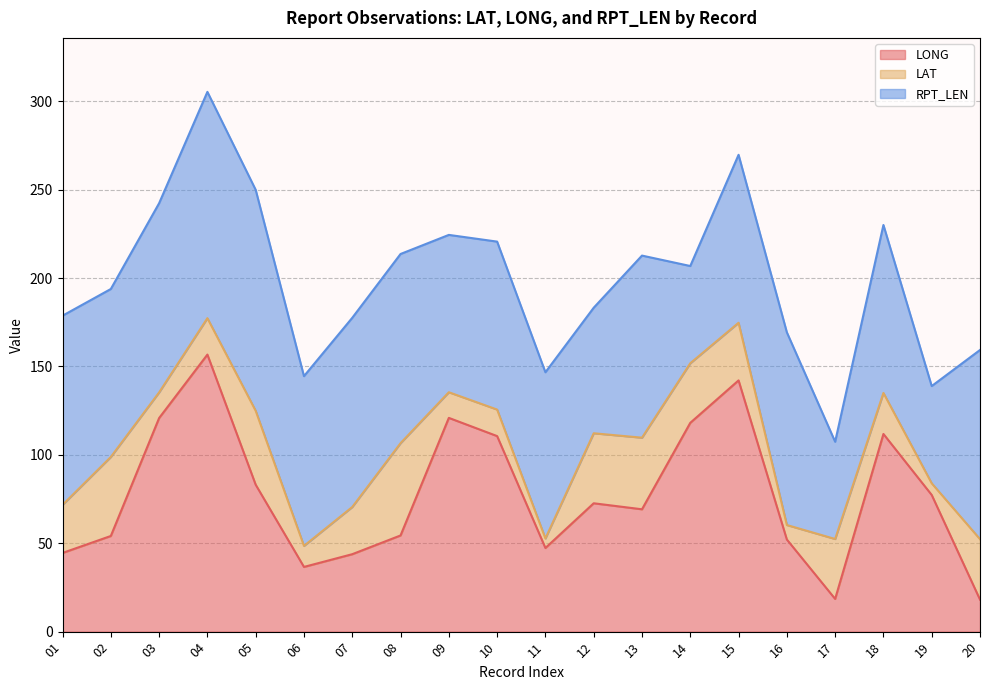

What is the approximate value of LAT at 15?

32.6